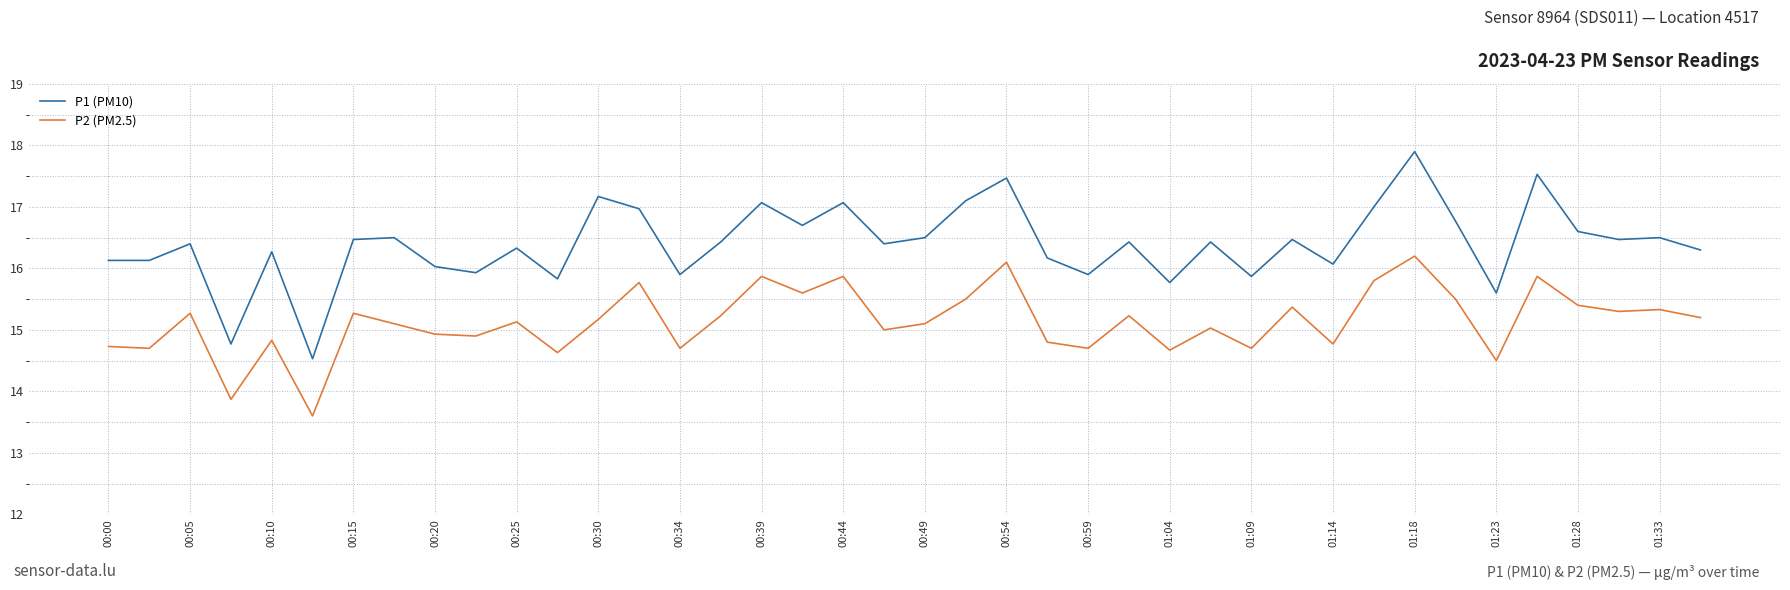

At how many categories does at least one series exceed 16?

31